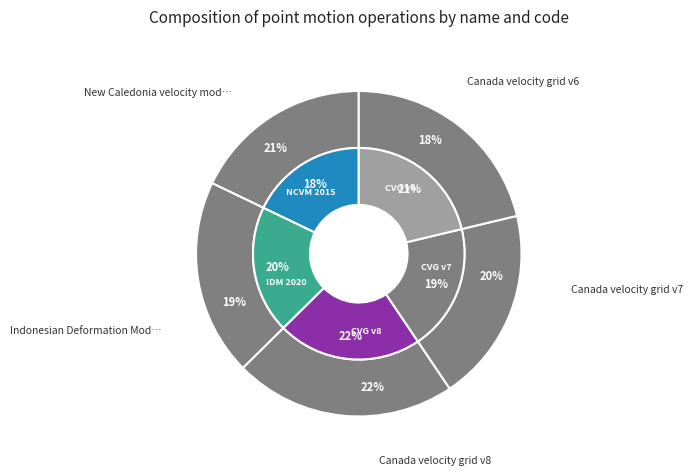

Approximately how many times larger is the value at Canada velocity grid v8 compared to Canada velocity grid v7?

1.1